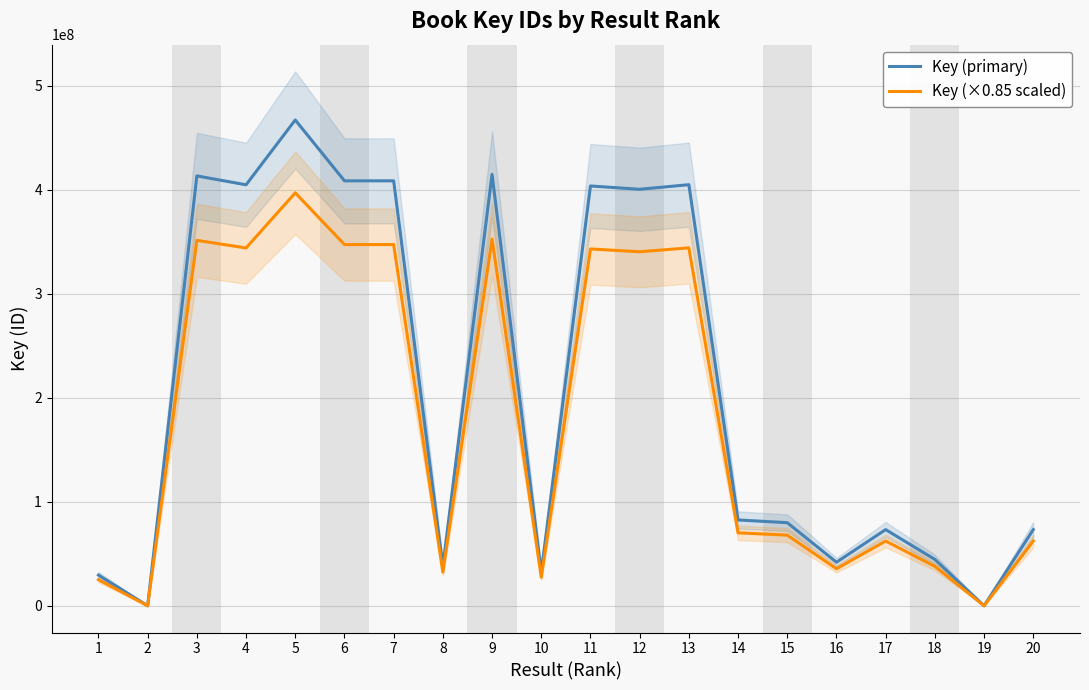

Rank the series by their maximum value, from highest to lowest.

Key (primary), Key (×0.85 scaled)